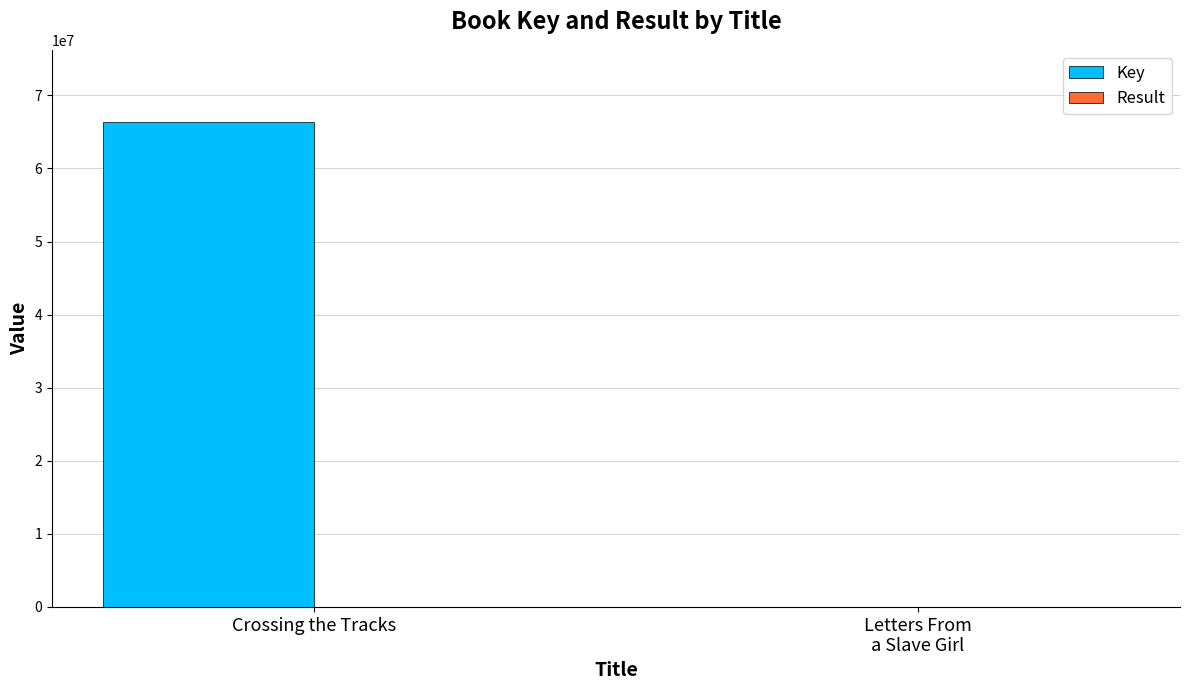

What is the maximum value shown in the chart?

66289494